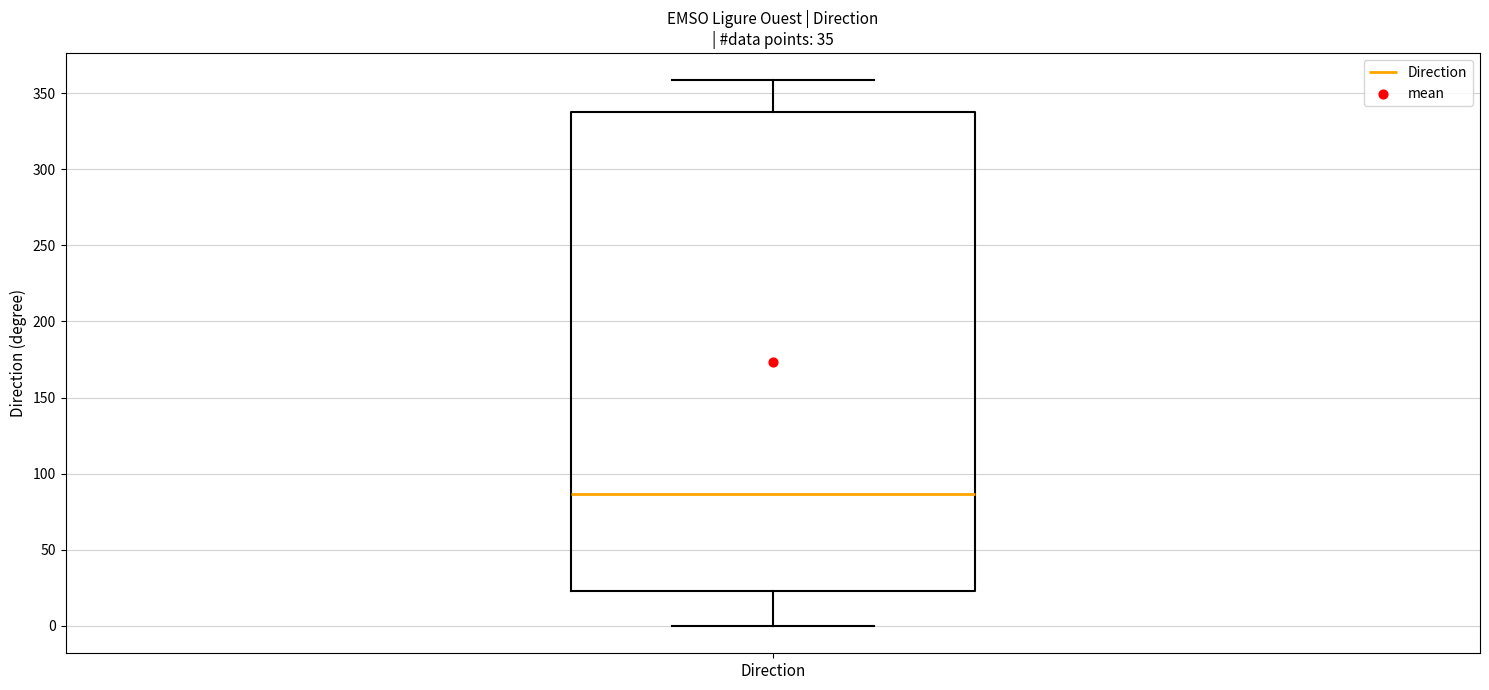

Read this box plot against the y-axis: the position of the median line, the range covered by the box, and the ends of both whiskers. The values are not printed on the chart, so give them approximately, as read against the axis.

median 85, box 25 to 340, whiskers 0 to 360